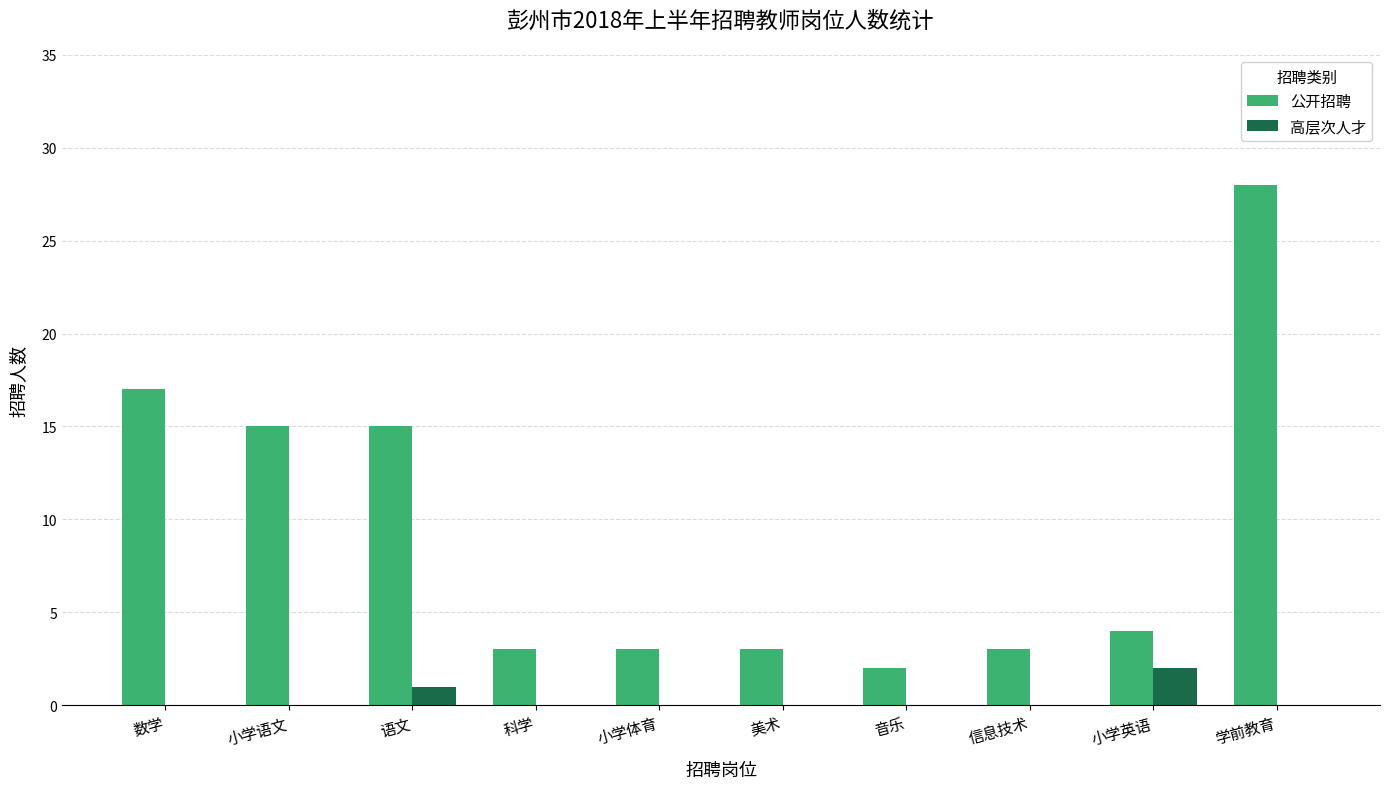

The value of 公开招聘 at 美术 is 3. True or false?

True